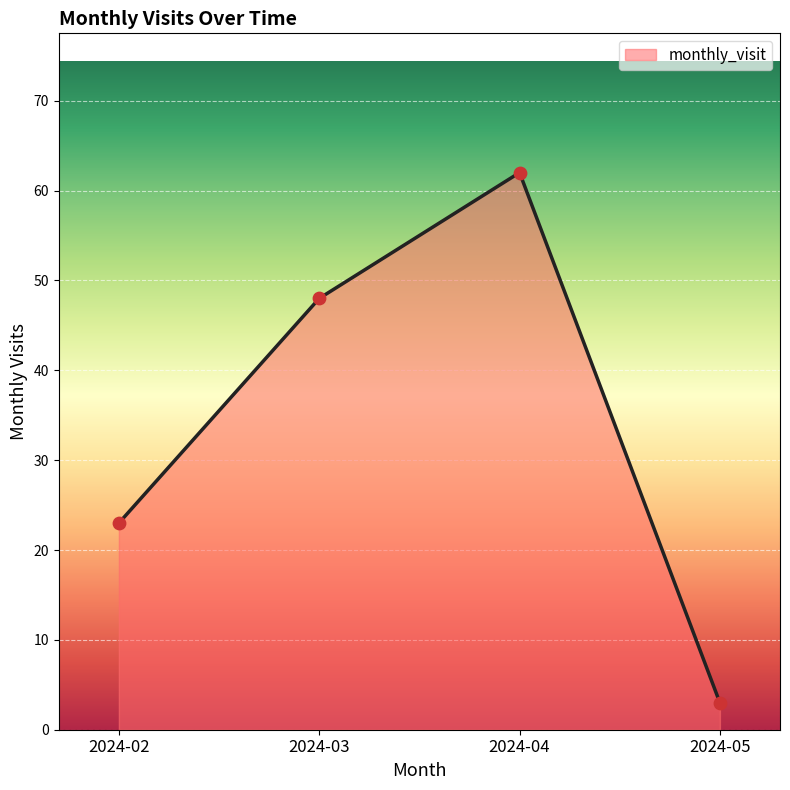

Which has a higher value, 2024-05 or 2024-03?

2024-03